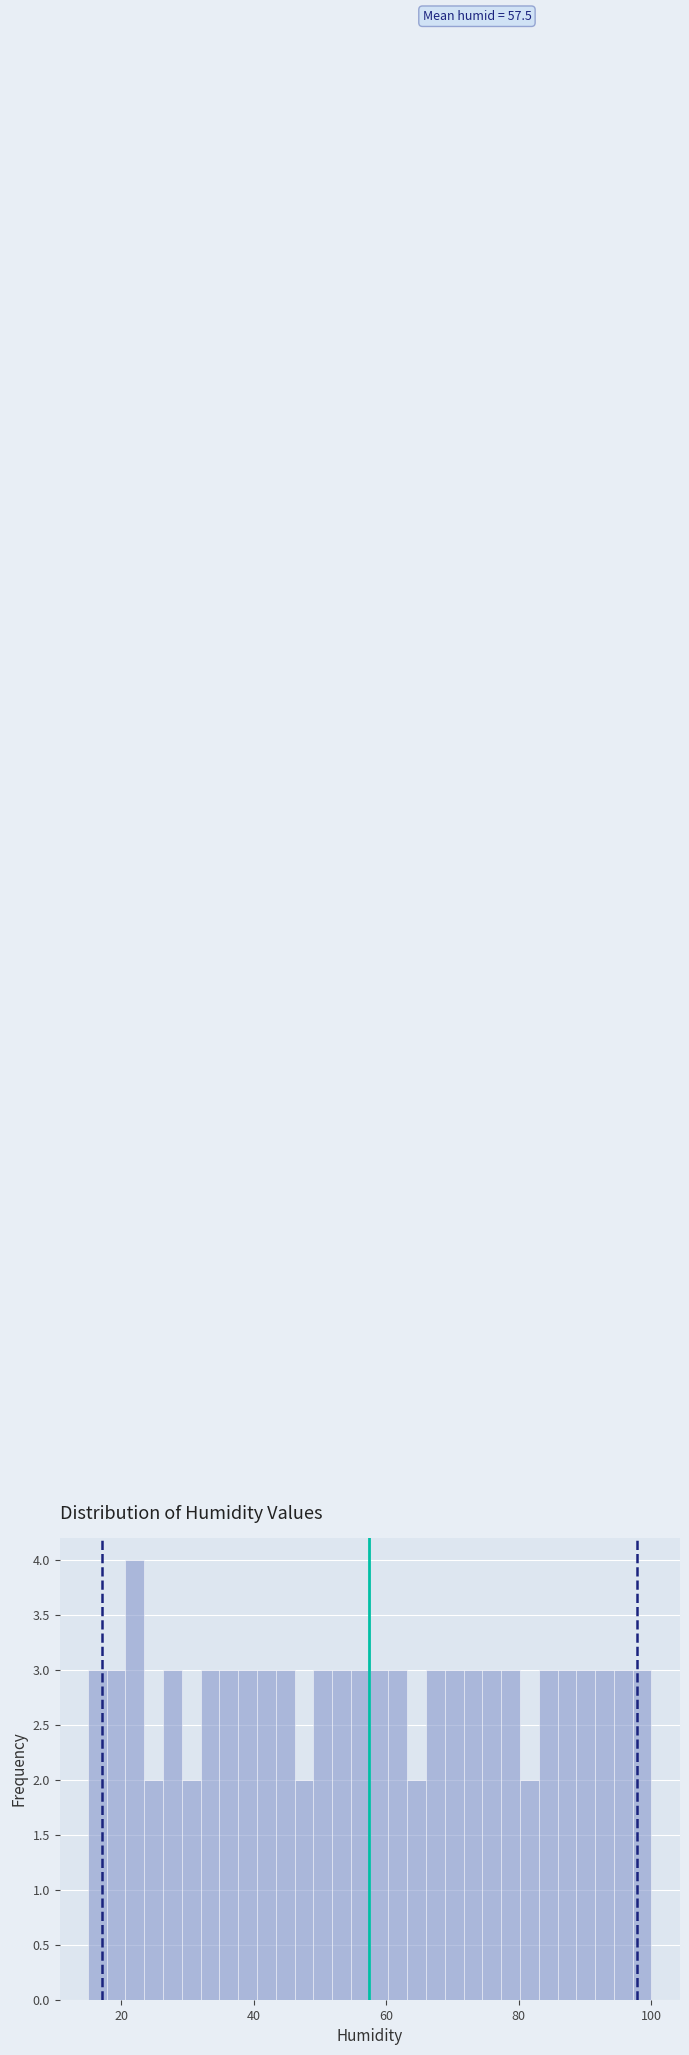

Read against the x-axis, roughly where is the centre of the tallest bar?

22